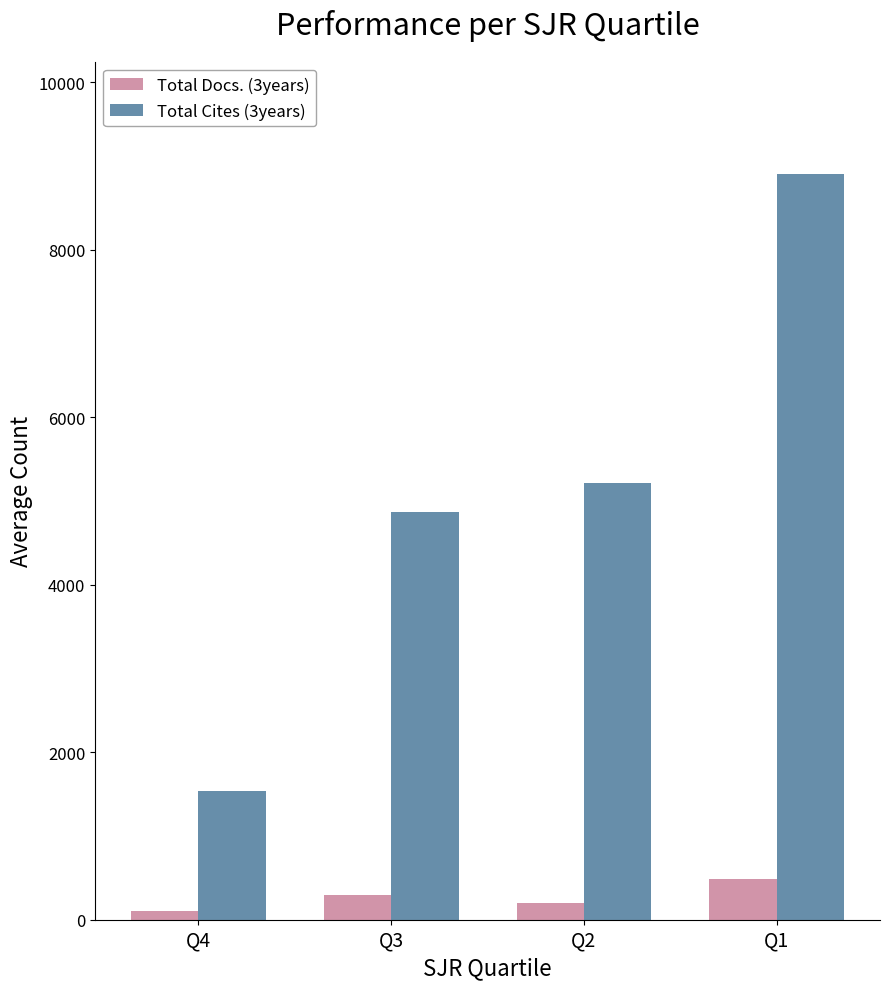

List the series in order of their overall mean, lowest first.

Total Docs. (3years), Total Cites (3years)